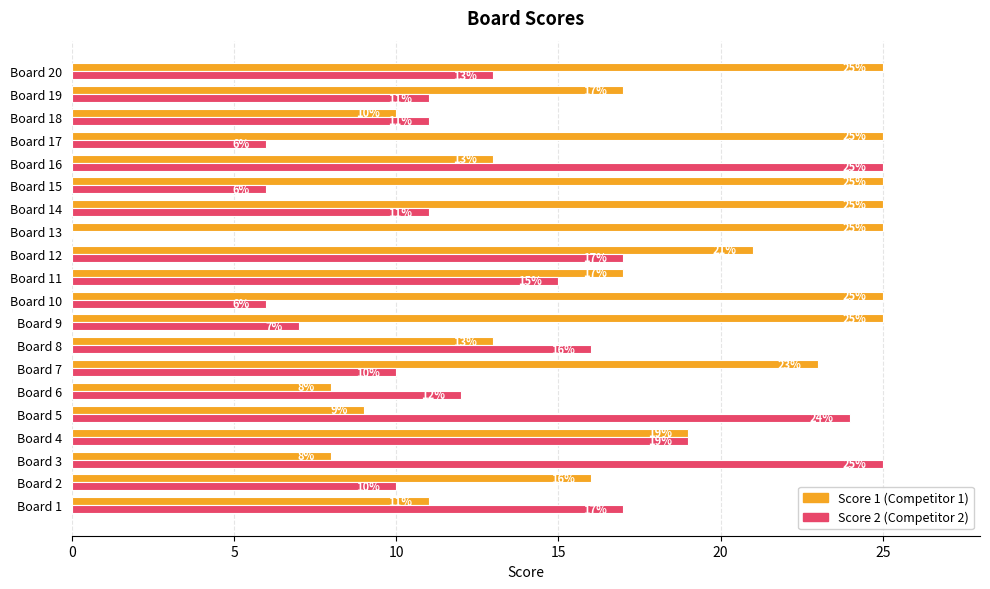

What is the total value across all series at Board 20?

38